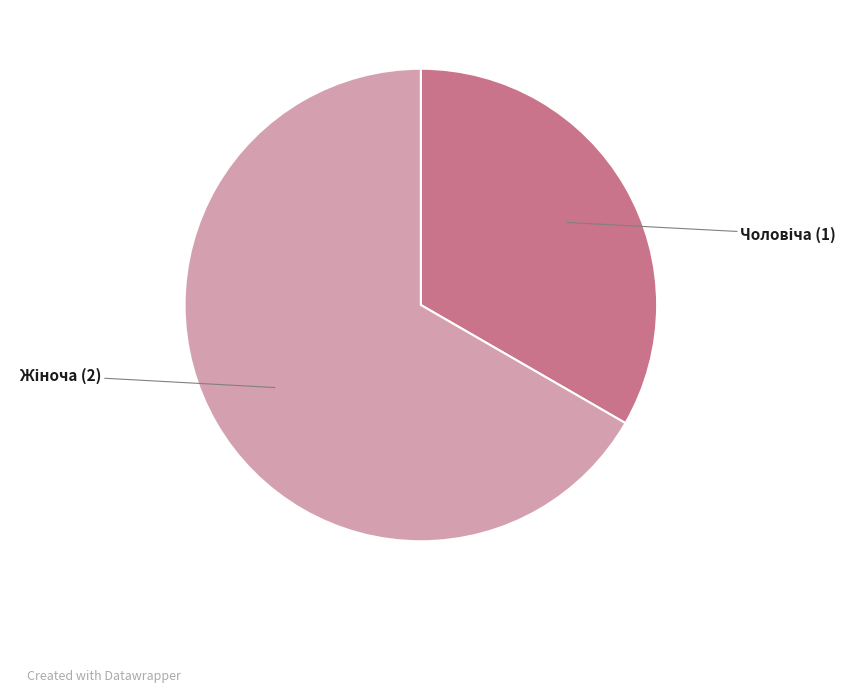

Is there any slice that represents more than half of the pie?

Yes